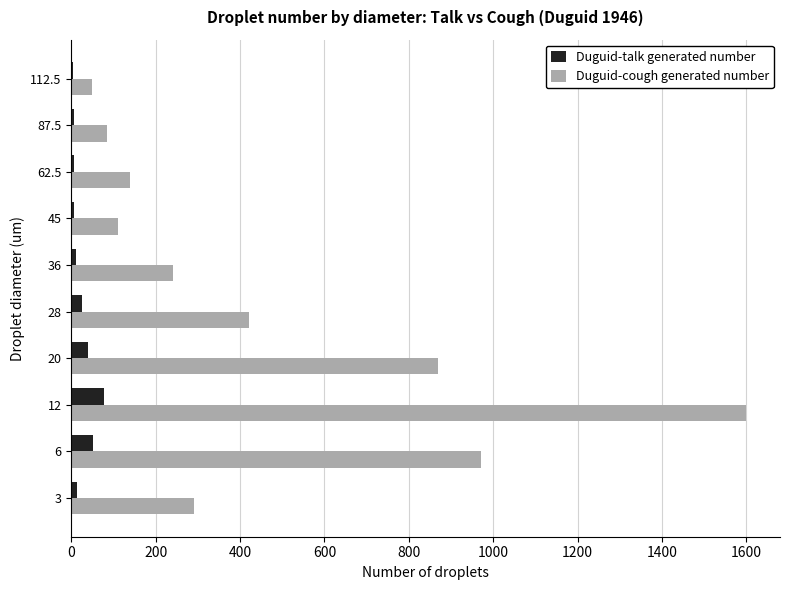

The Duguid-talk generated number series shows 6 at 45. True or false?

True